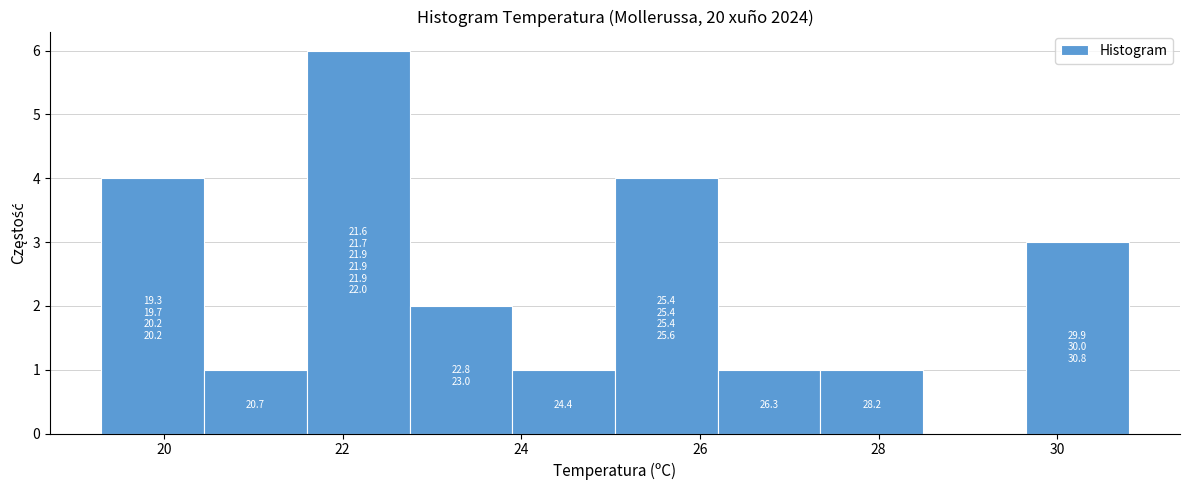

Which range on the x-axis has the tallest bar?

21.60 to 22.75